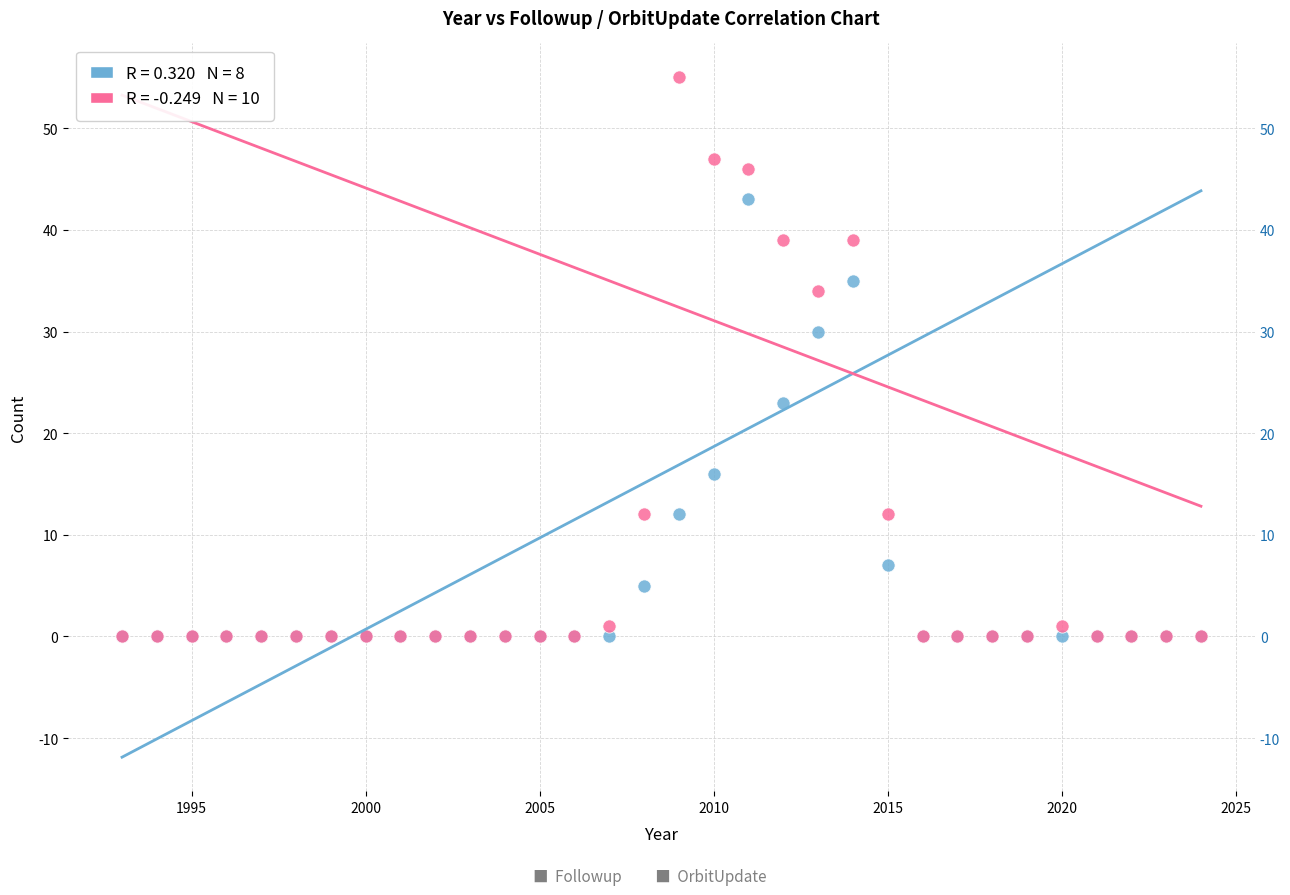

Across all series, what Y value is closest to 27?

30